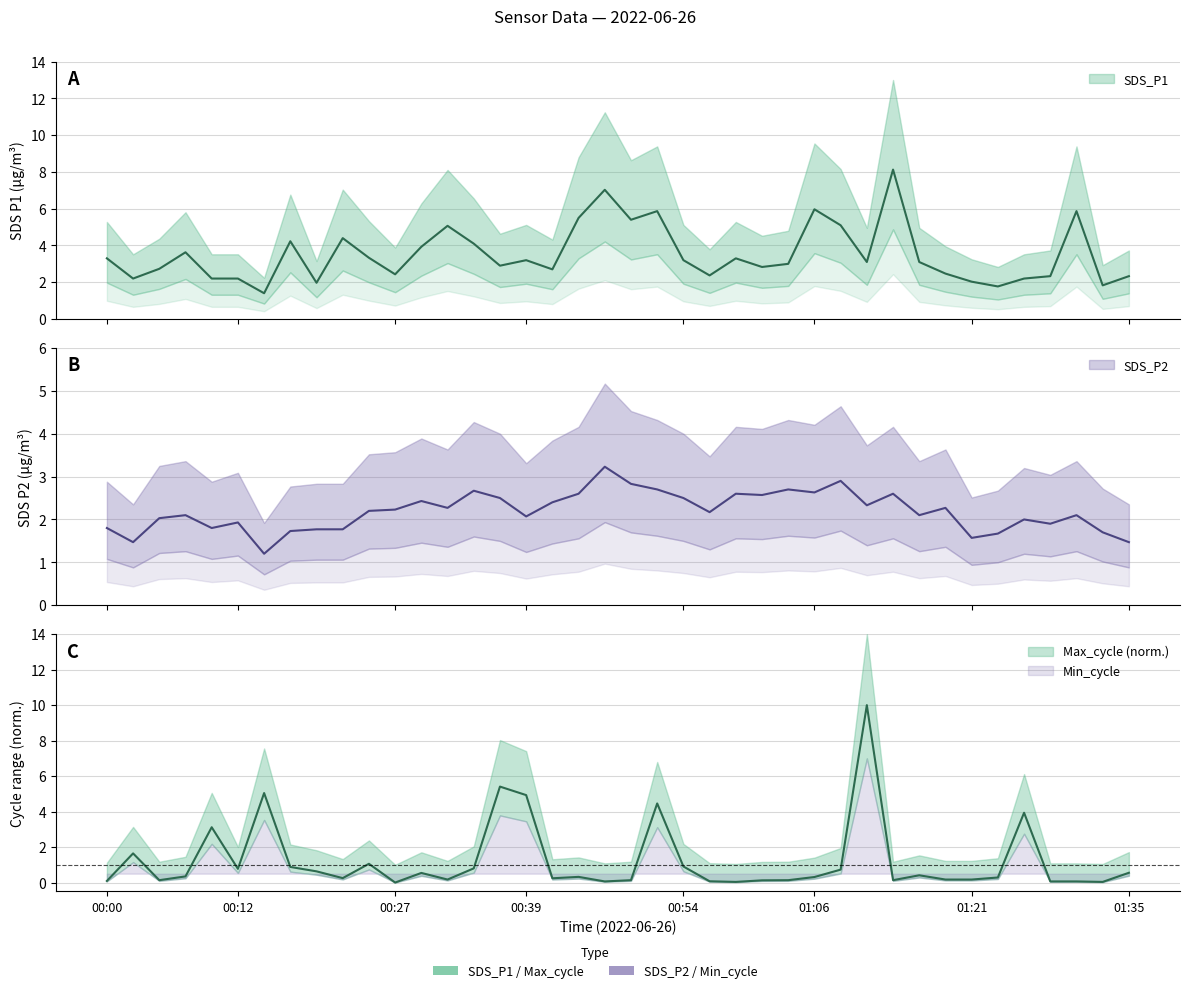

List the series in order of their peak value, lowest first.

SDS_P2, SDS_P1, Max_cycle